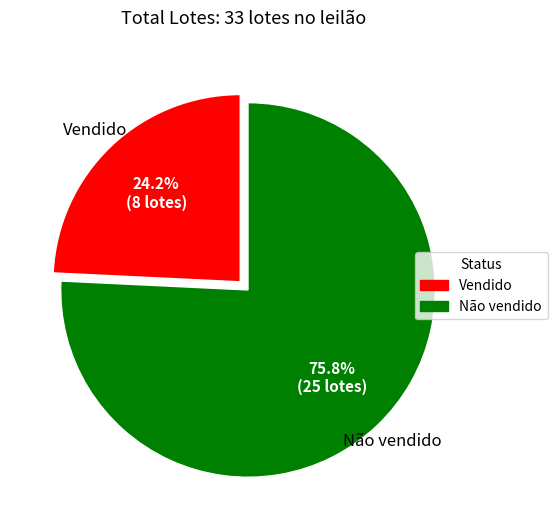

Is there a majority slice in this chart?

Yes